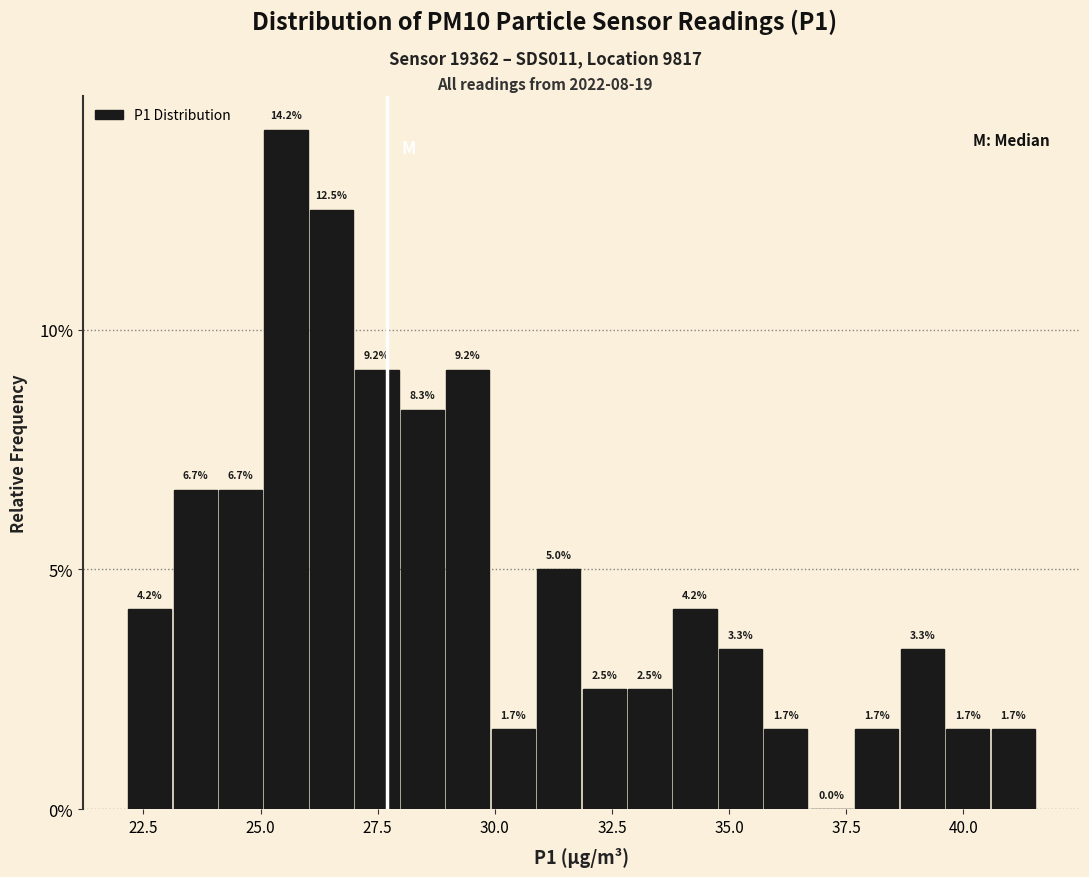

Around what value on the x-axis is the tallest bar? Give the approximate position of its centre, as read against the axis.

25.5